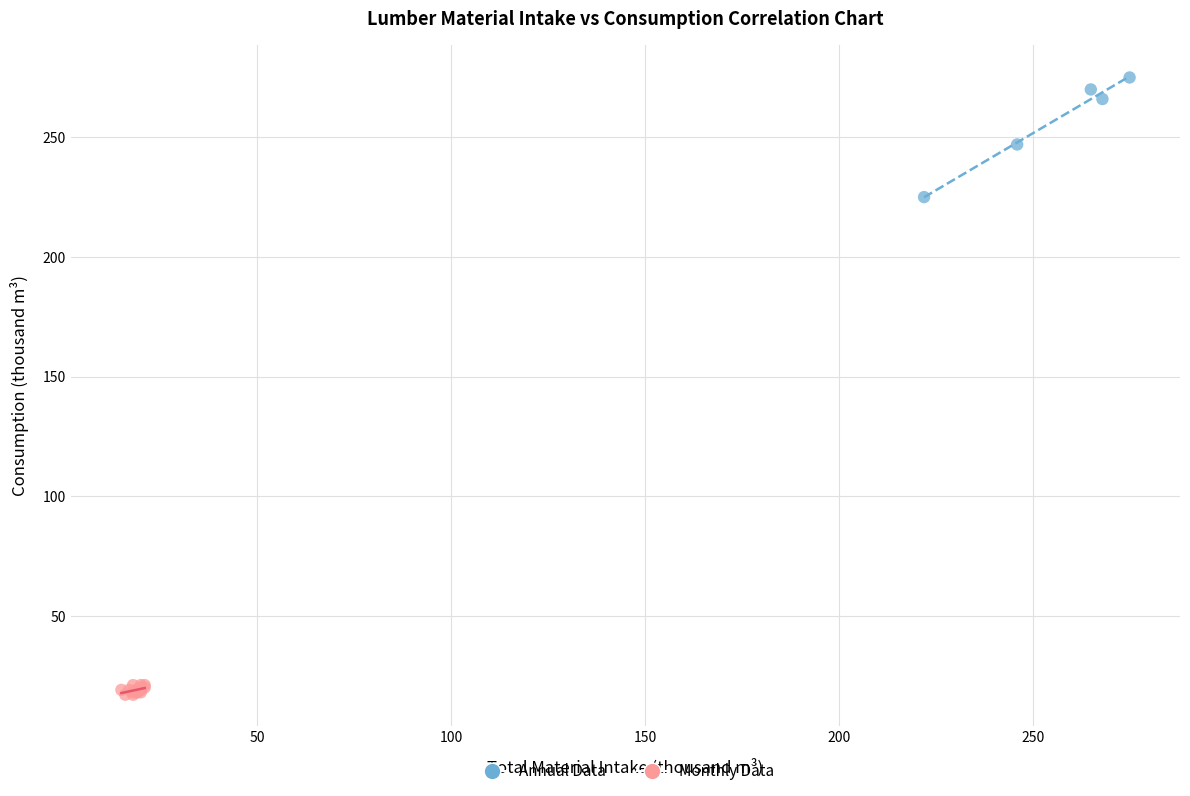

What are all the series names shown in the legend?

Annual Data, Monthly Data